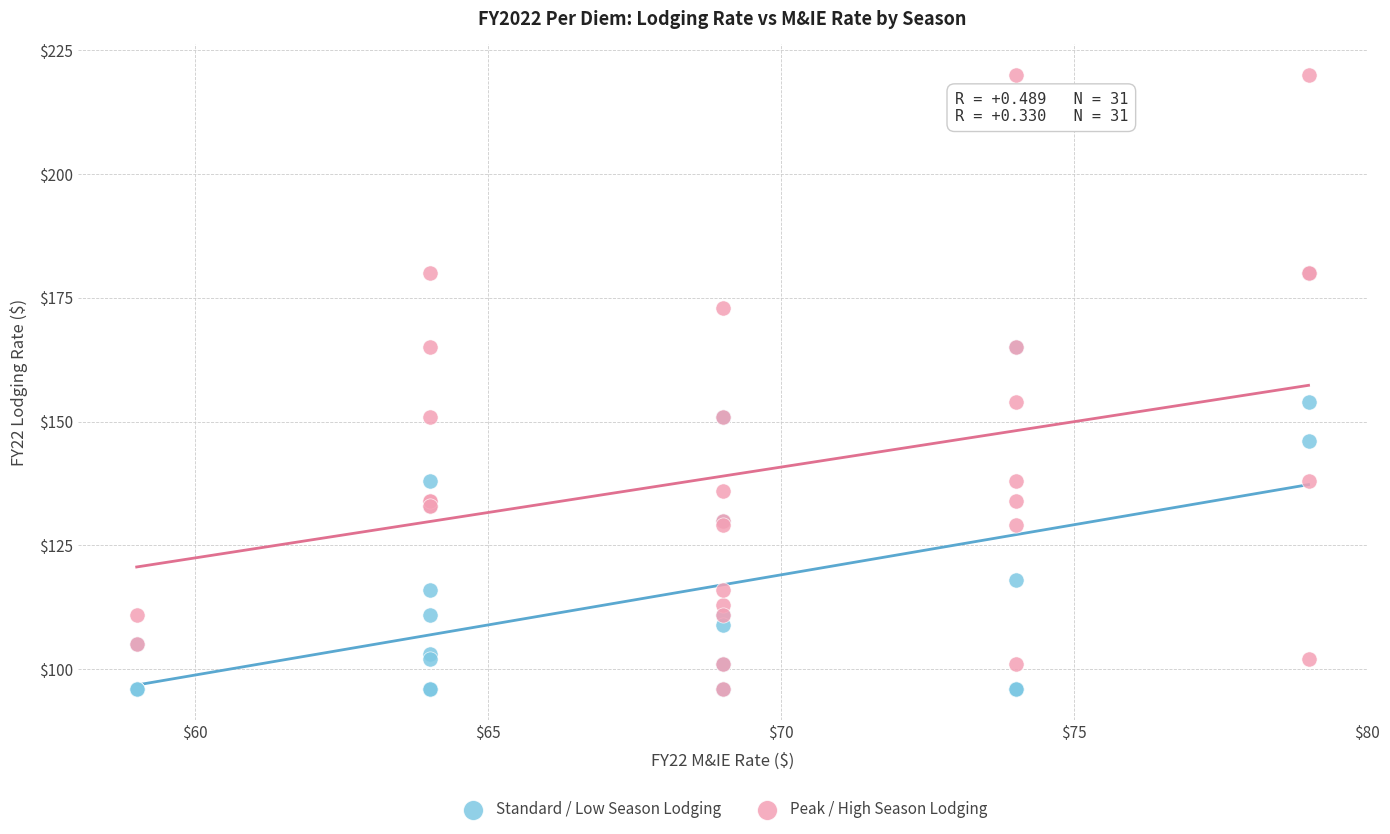

What are all the series names shown in the legend?

Standard / Low Season Lodging, Peak / High Season Lodging